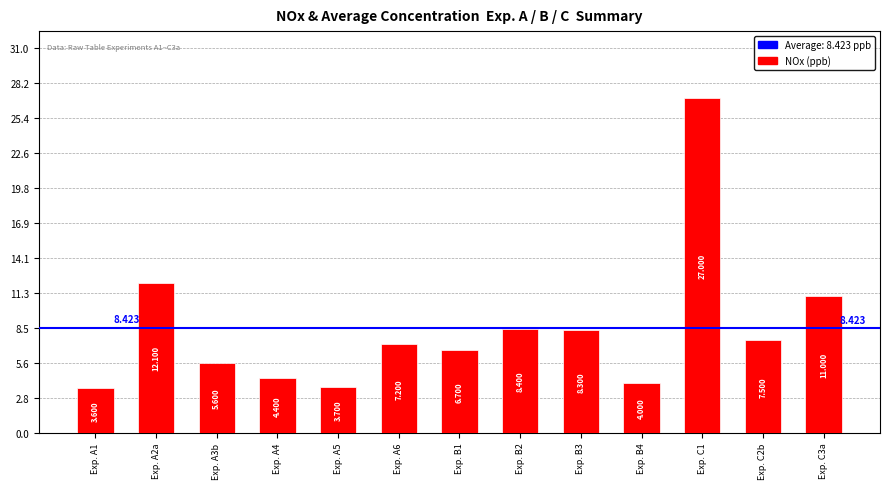

What is the average value?

8.4